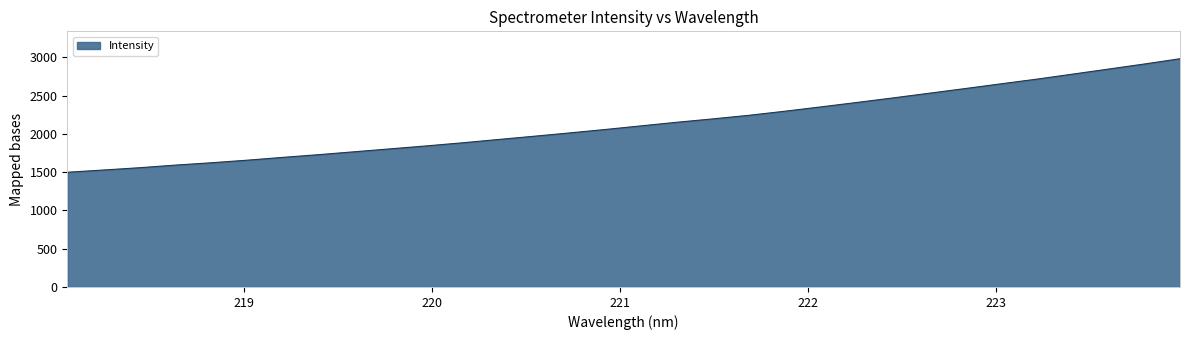

What is the maximum value shown in the chart?

2981.6